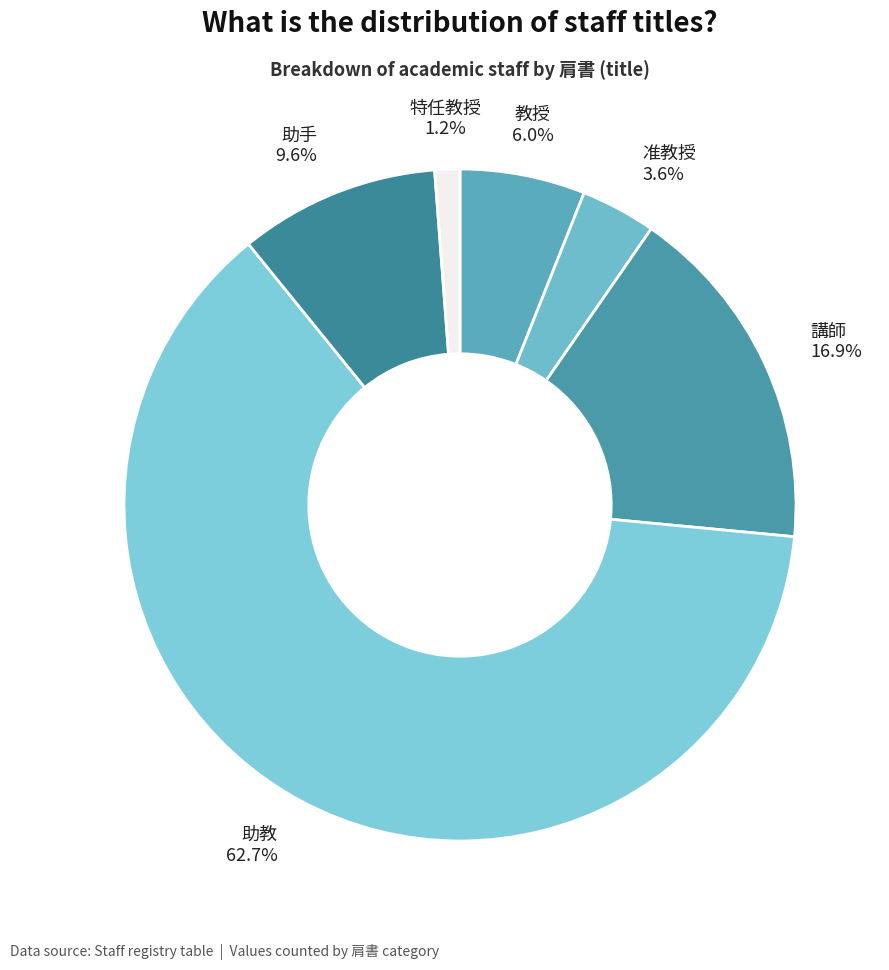

Is there any slice that represents more than half of the pie?

Yes